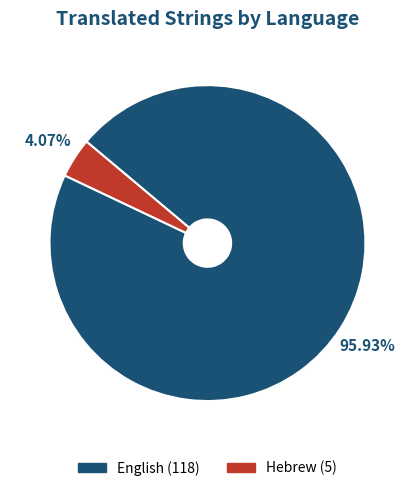

To the nearest percent, what portion does English represent?

96%